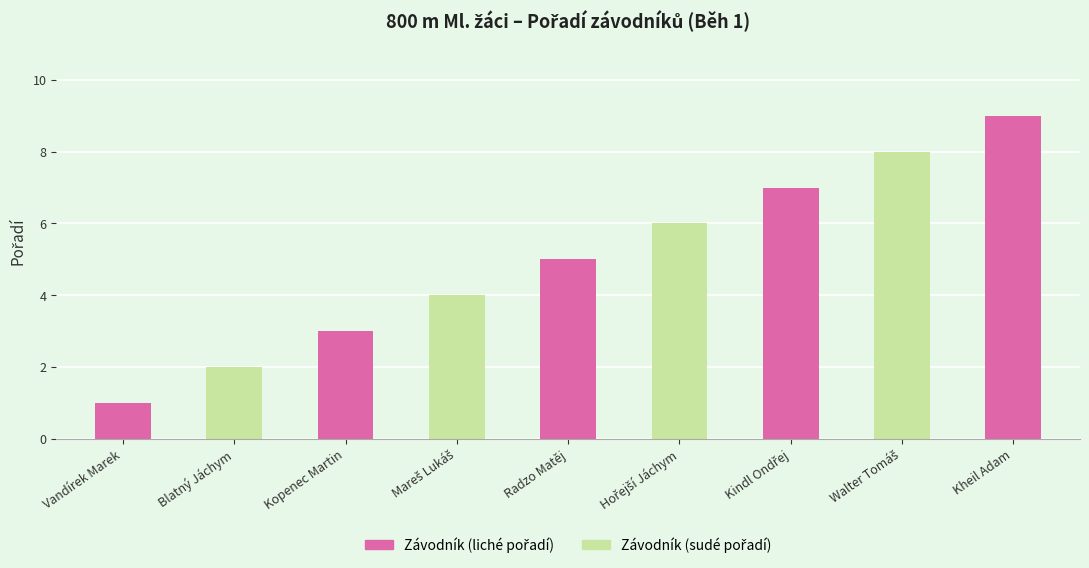

What is the label of the 9th bar from the right?

Vandírek Marek